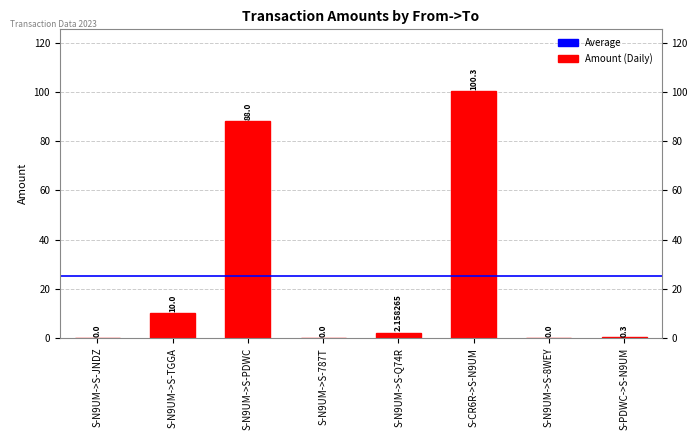

What is the sum of all values?

200.8